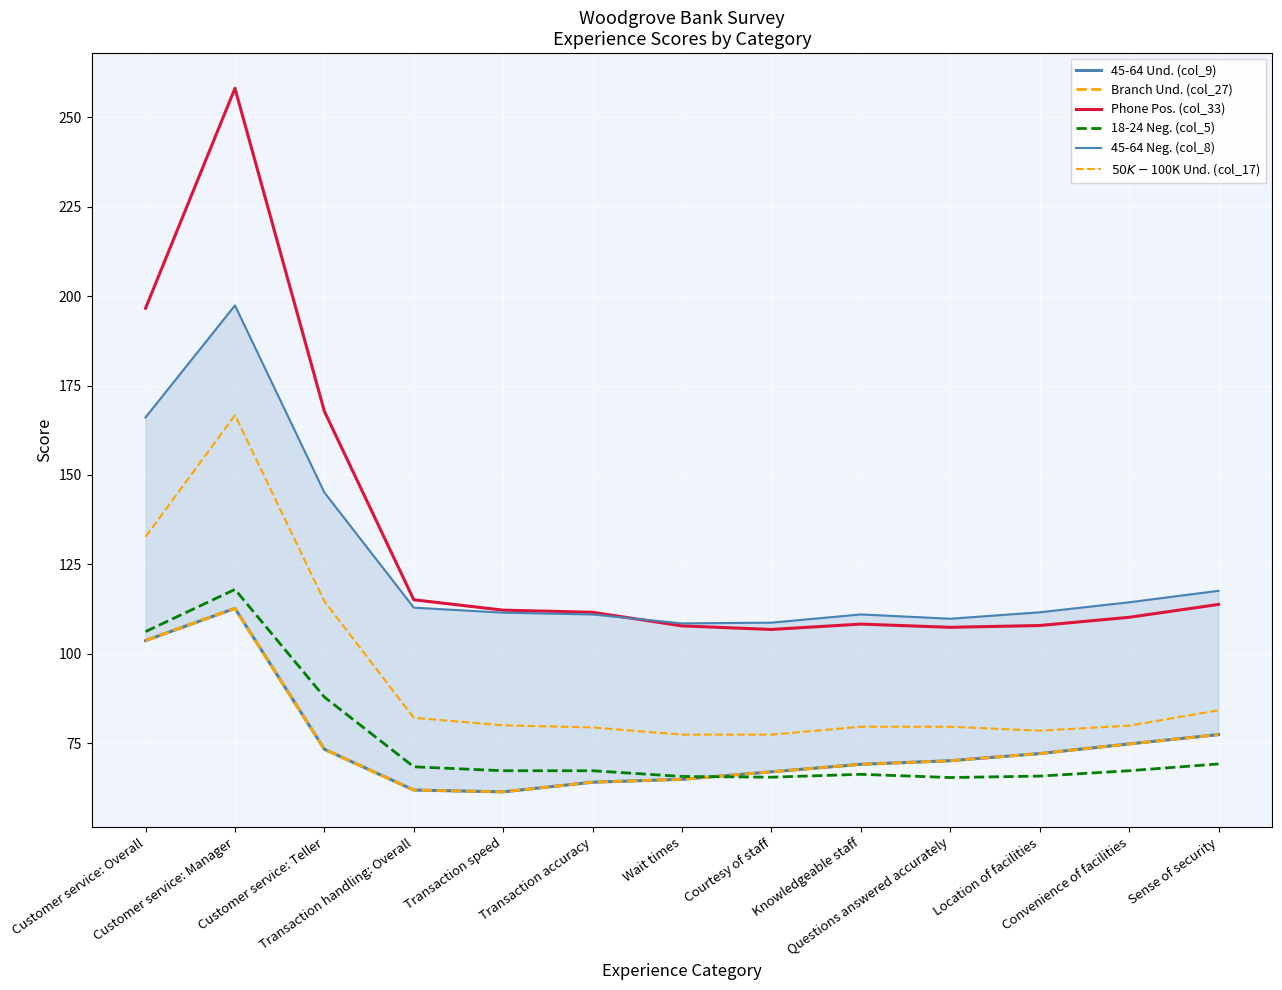

Which series has the largest total across all categories?

Phone Pos. (col_33)